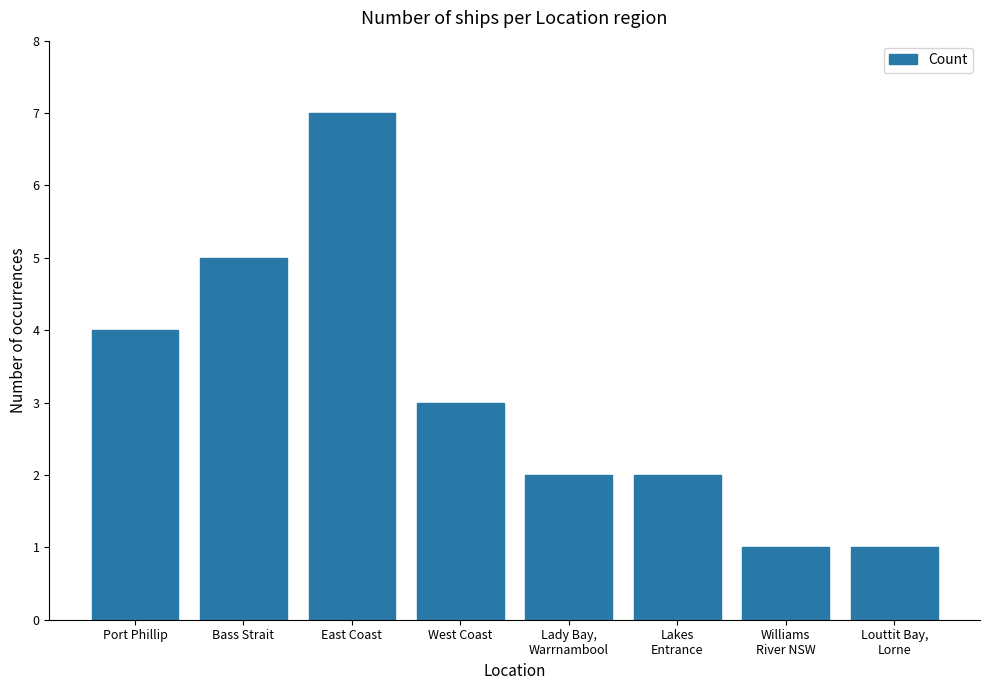

Which has a higher value, Port Phillip or Louttit Bay,
Lorne?

Port Phillip